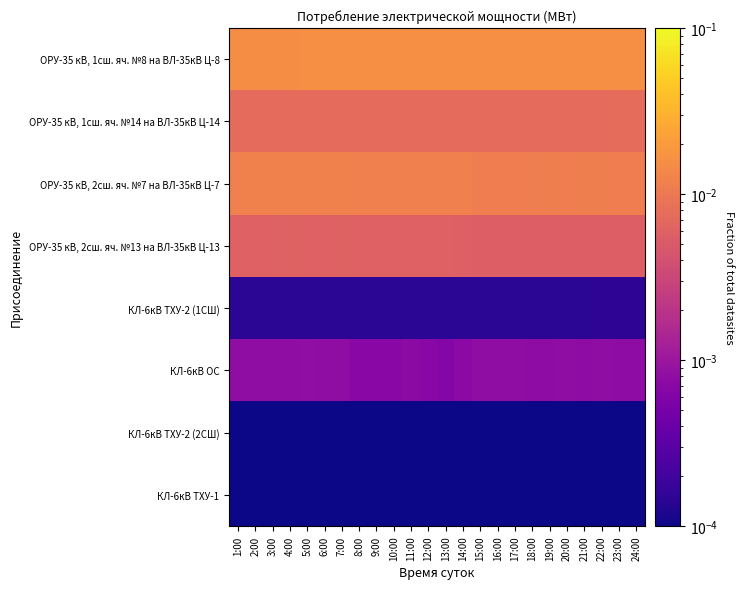

Reading right to left, transcribe all the data shown in this chart.

ОРУ-35 кВ, 1сш. яч. №8 на ВЛ-35кВ Ц-8: 24:00=0.0	23:00=0.0	22:00=0.0	21:00=0.0	20:00=0.0	19:00=0.0	18:00=0.0	17:00=0.0	16:00=0.0	15:00=0.0	14:00=0.0	13:00=0.0	12:00=0.0	11:00=0.0	10:00=0.0	9:00=0.0	8:00=0.0	7:00=0.0	6:00=0.0	5:00=0.0	4:00=0.0	3:00=0.0	2:00=0.0	1:00=0.0
ОРУ-35 кВ, 1сш. яч. №14 на ВЛ-35кВ Ц-14: 24:00=0.0	23:00=0.0	22:00=0.0	21:00=0.0	20:00=0.0	19:00=0.0	18:00=0.0	17:00=0.0	16:00=0.0	15:00=0.0	14:00=0.0	13:00=0.0	12:00=0.0	11:00=0.0	10:00=0.0	9:00=0.0	8:00=0.0	7:00=0.0	6:00=0.0	5:00=0.0	4:00=0.0	3:00=0.0	2:00=0.0	1:00=0.0
ОРУ-35 кВ, 2сш. яч. №7 на ВЛ-35кВ Ц-7: 24:00=0.0	23:00=0.0	22:00=0.0	21:00=0.0	20:00=0.0	19:00=0.0	18:00=0.0	17:00=0.0	16:00=0.0	15:00=0.0	14:00=0.0	13:00=0.0	12:00=0.0	11:00=0.0	10:00=0.0	9:00=0.0	8:00=0.0	7:00=0.0	6:00=0.0	5:00=0.0	4:00=0.0	3:00=0.0	2:00=0.0	1:00=0.0
ОРУ-35 кВ, 2сш. яч. №13 на ВЛ-35кВ Ц-13: 24:00=0.0	23:00=0.0	22:00=0.0	21:00=0.0	20:00=0.0	19:00=0.0	18:00=0.0	17:00=0.0	16:00=0.0	15:00=0.0	14:00=0.0	13:00=0.0	12:00=0.0	11:00=0.0	10:00=0.0	9:00=0.0	8:00=0.0	7:00=0.0	6:00=0.0	5:00=0.0	4:00=0.0	3:00=0.0	2:00=0.0	1:00=0.0
КЛ-6кВ ТХУ-2 (1СШ): 24:00=0.0	23:00=0.0	22:00=0.0	21:00=0.0	20:00=0.0	19:00=0.0	18:00=0.0	17:00=0.0	16:00=0.0	15:00=0.0	14:00=0.0	13:00=0.0	12:00=0.0	11:00=0.0	10:00=0.0	9:00=0.0	8:00=0.0	7:00=0.0	6:00=0.0	5:00=0.0	4:00=0.0	3:00=0.0	2:00=0.0	1:00=0.0
КЛ-6кВ ОС: 24:00=0.0	23:00=0.0	22:00=0.0	21:00=0.0	20:00=0.0	19:00=0.0	18:00=0.0	17:00=0.0	16:00=0.0	15:00=0.0	14:00=0.0	13:00=0.0	12:00=0.0	11:00=0.0	10:00=0.0	9:00=0.0	8:00=0.0	7:00=0.0	6:00=0.0	5:00=0.0	4:00=0.0	3:00=0.0	2:00=0.0	1:00=0.0
КЛ-6кВ ТХУ-2 (2СШ): 24:00=0.0	23:00=0.0	22:00=0.0	21:00=0.0	20:00=0.0	19:00=0.0	18:00=0.0	17:00=0.0	16:00=0.0	15:00=0.0	14:00=0.0	13:00=0.0	12:00=0.0	11:00=0.0	10:00=0.0	9:00=0.0	8:00=0.0	7:00=0.0	6:00=0.0	5:00=0.0	4:00=0.0	3:00=0.0	2:00=0.0	1:00=0.0
КЛ-6кВ ТХУ-1: 24:00=0.0	23:00=0.0	22:00=0.0	21:00=0.0	20:00=0.0	19:00=0.0	18:00=0.0	17:00=0.0	16:00=0.0	15:00=0.0	14:00=0.0	13:00=0.0	12:00=0.0	11:00=0.0	10:00=0.0	9:00=0.0	8:00=0.0	7:00=0.0	6:00=0.0	5:00=0.0	4:00=0.0	3:00=0.0	2:00=0.0	1:00=0.0